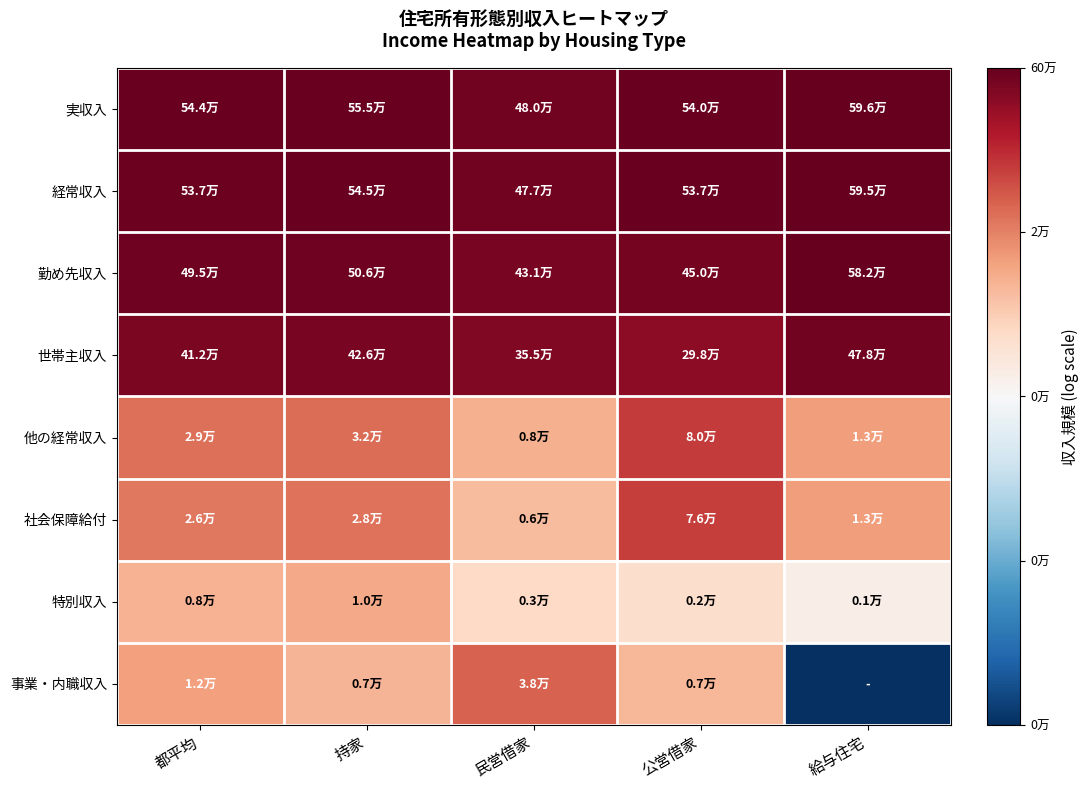

Which series has the largest total across all categories?

実収入